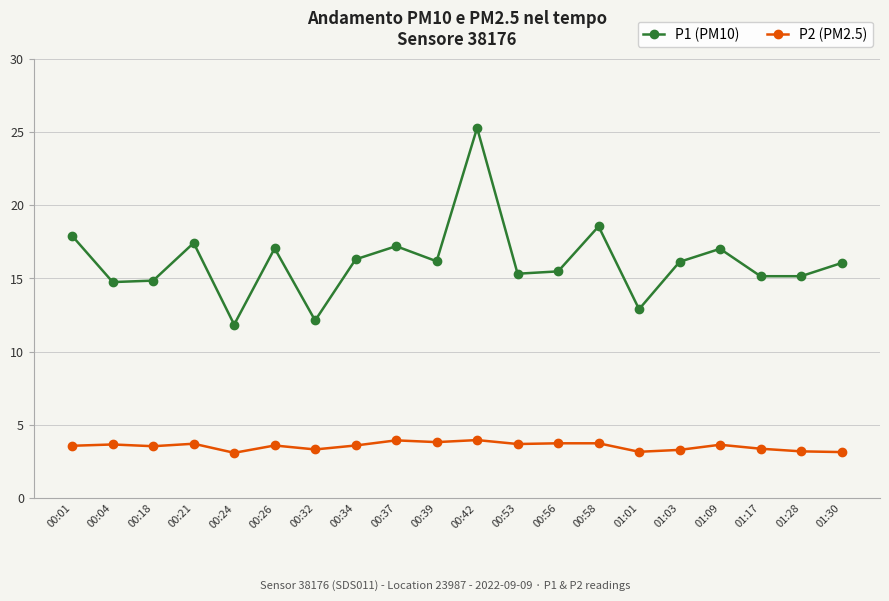

Which label corresponds to the largest value in the chart?

00:42